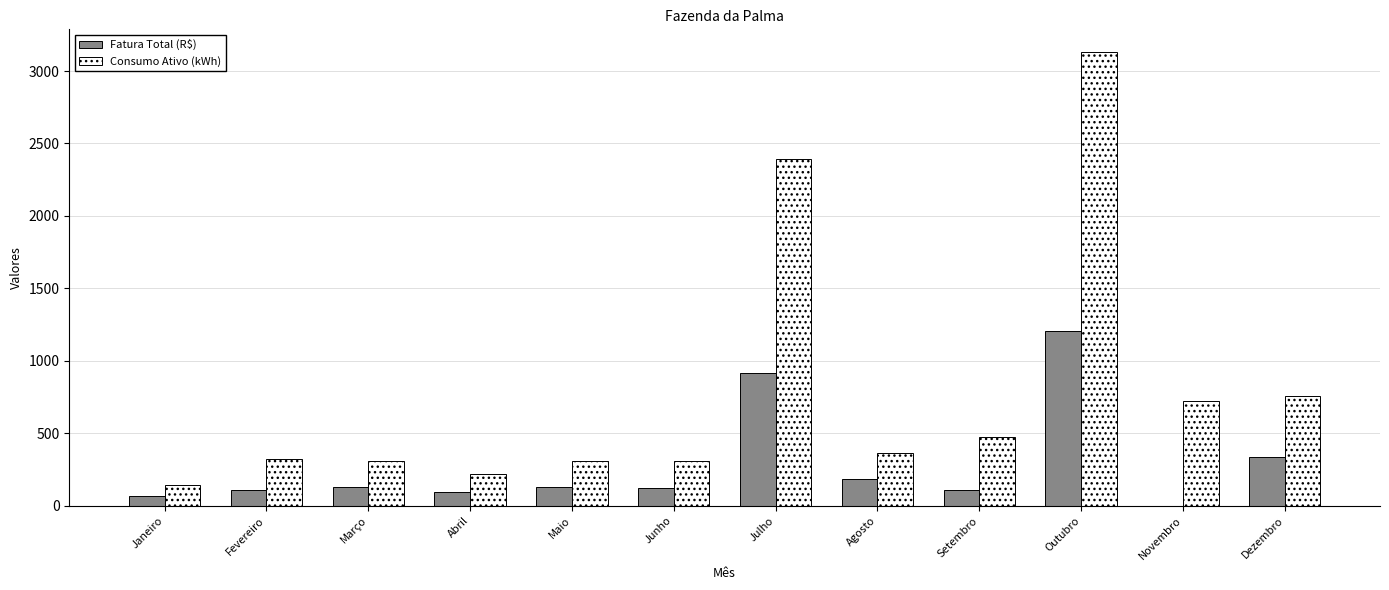

At which label does Consumo Ativo (kWh) reach its peak?

Outubro